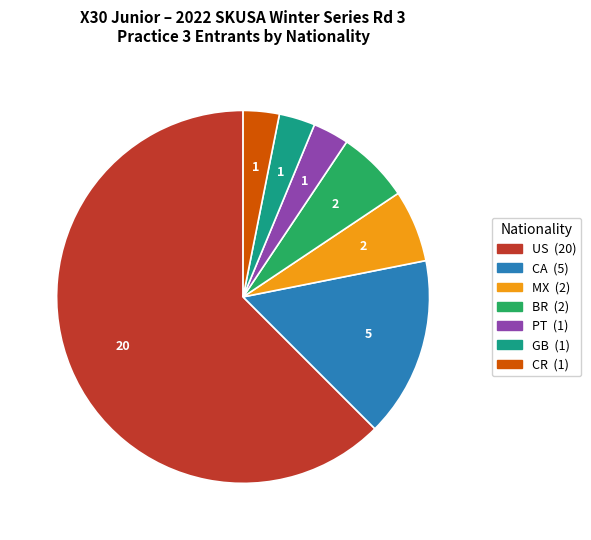

Is there a majority slice in this chart?

Yes